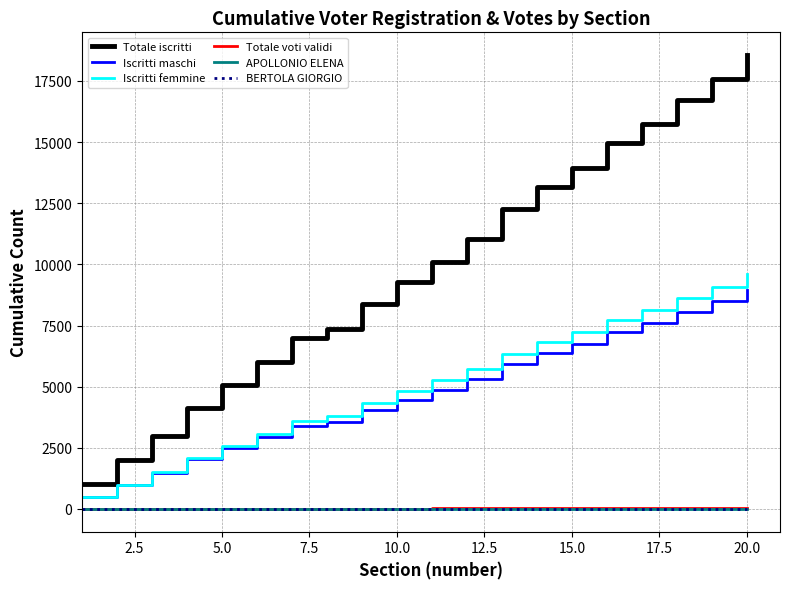

Which series has the largest total across all categories?

Totale iscritti